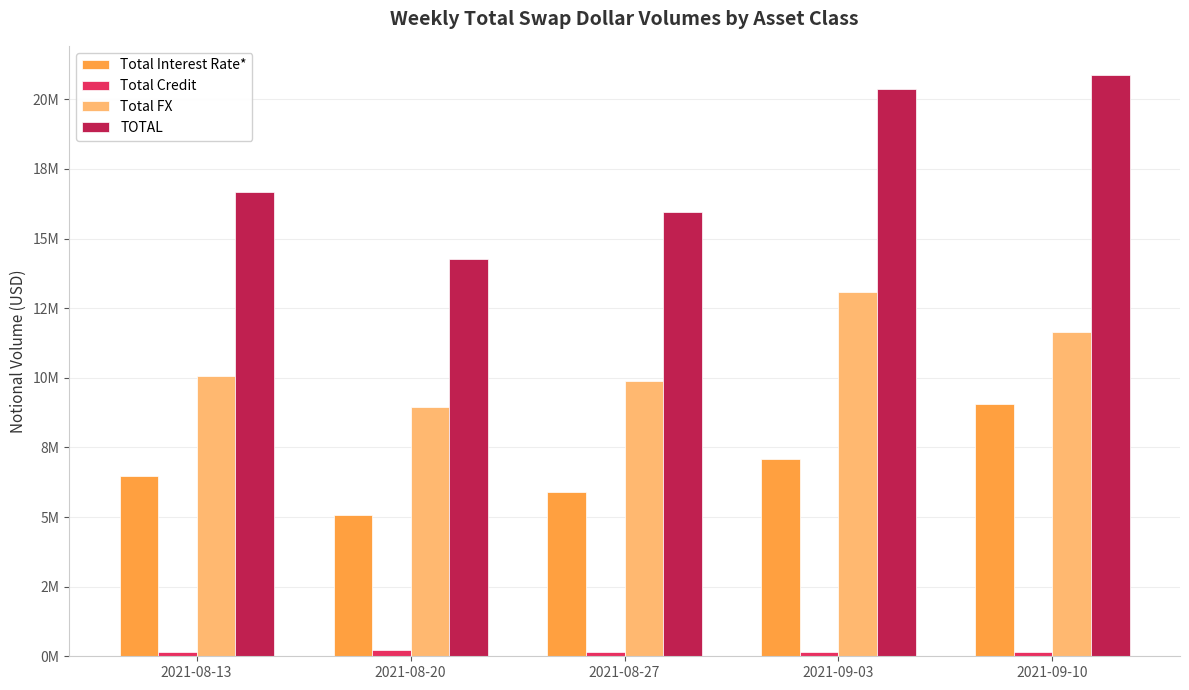

What is the label of the 4th bar from the left?

2021-09-03